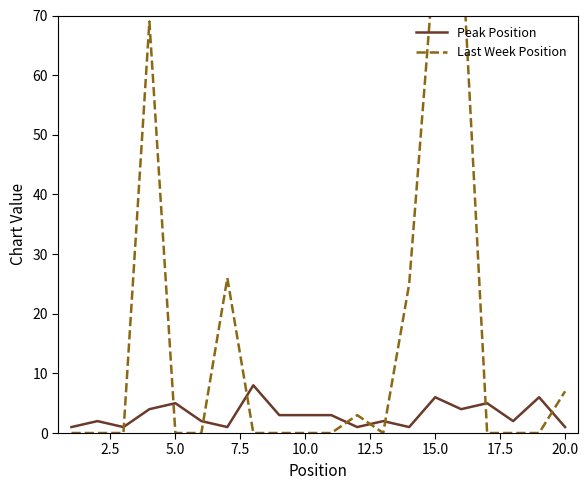

True or false: Peak Position has more than 2 interior local peaks.

True